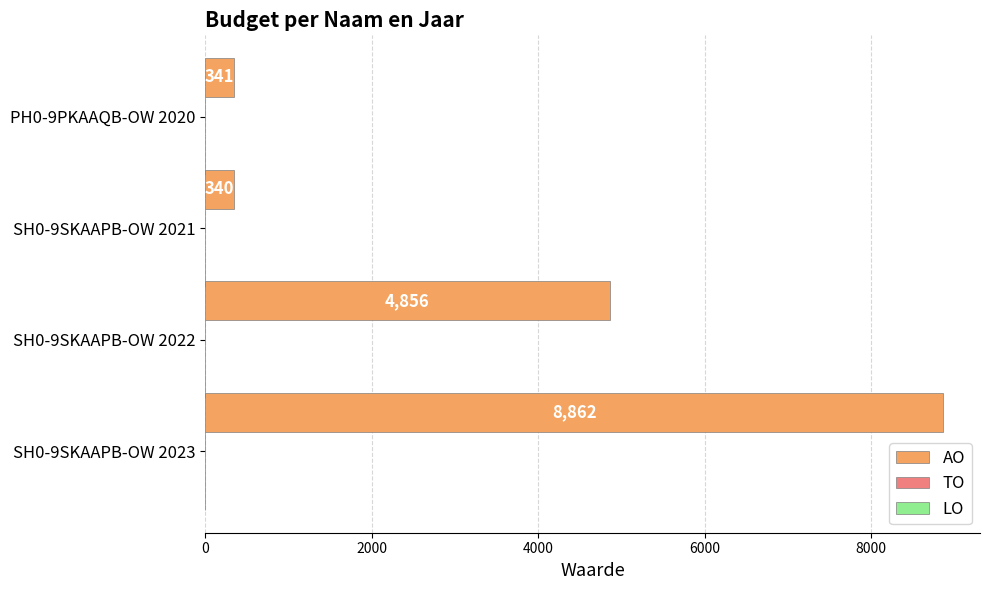

How many series are shown in this chart?

1